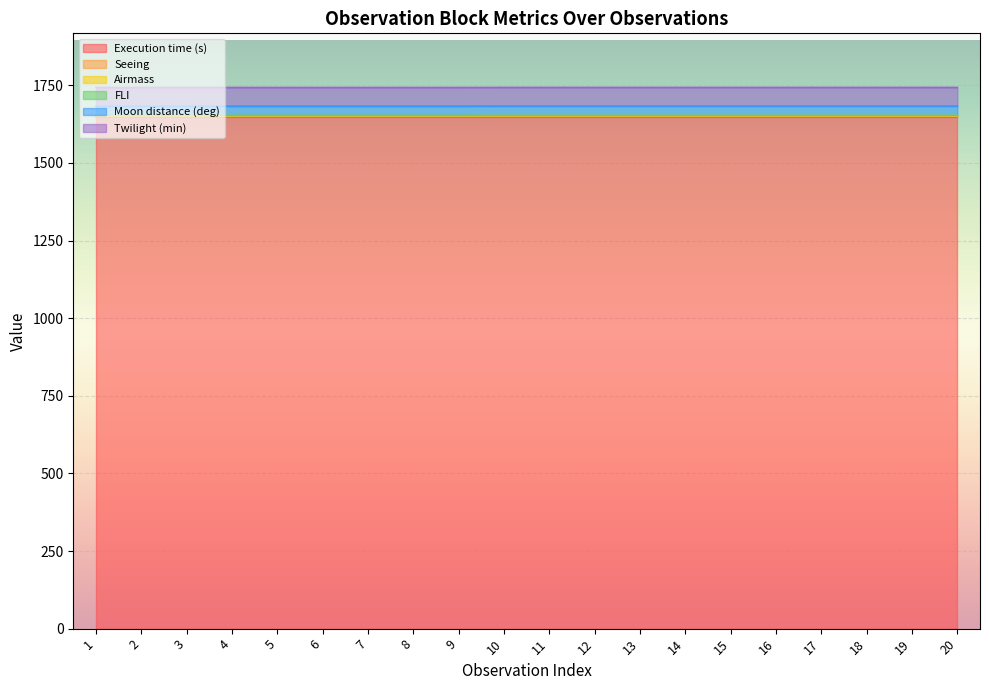

Does the chart display data point markers on the line(s)?

No